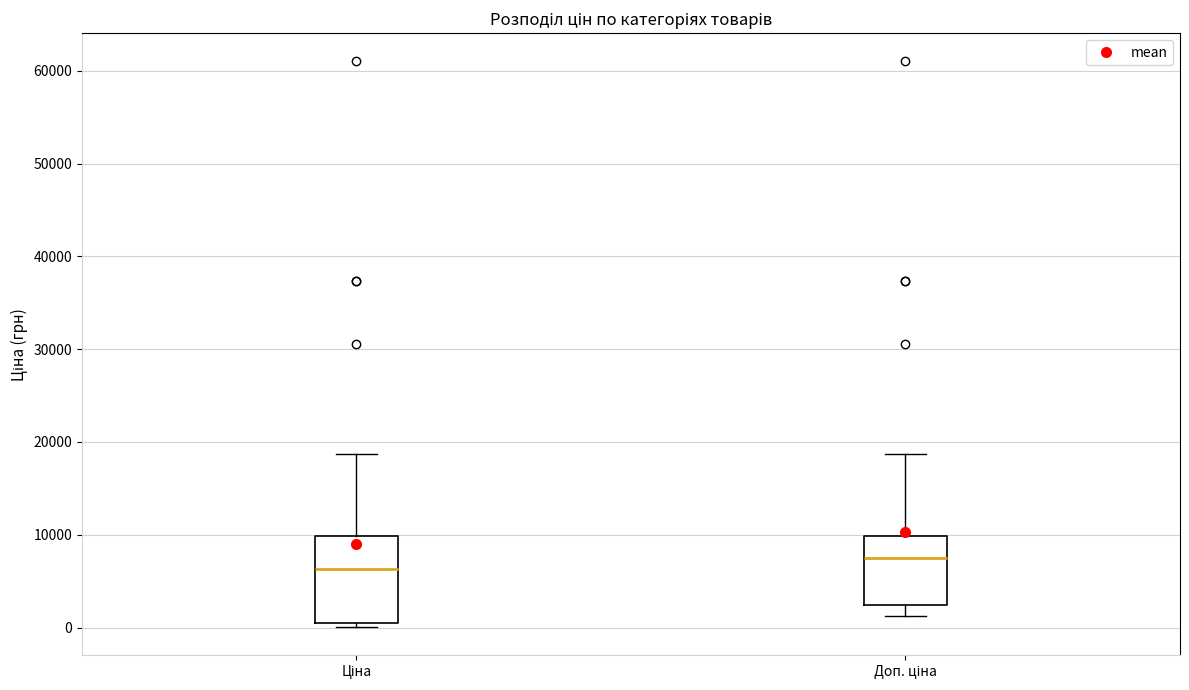

Which box's median line is the lowest?

Ціна